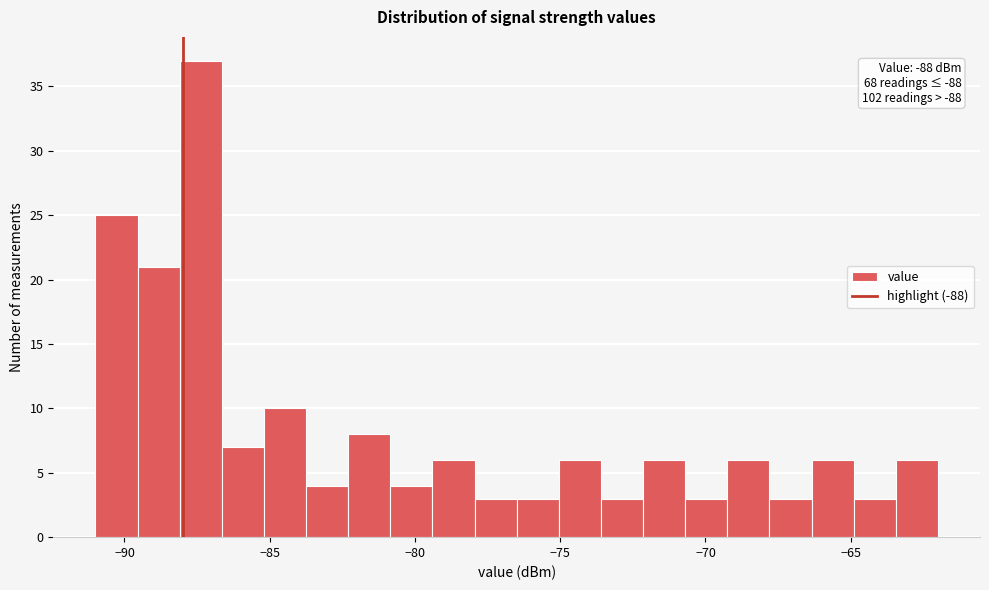

Read against the x-axis, roughly where is the centre of the tallest bar?

-87.5